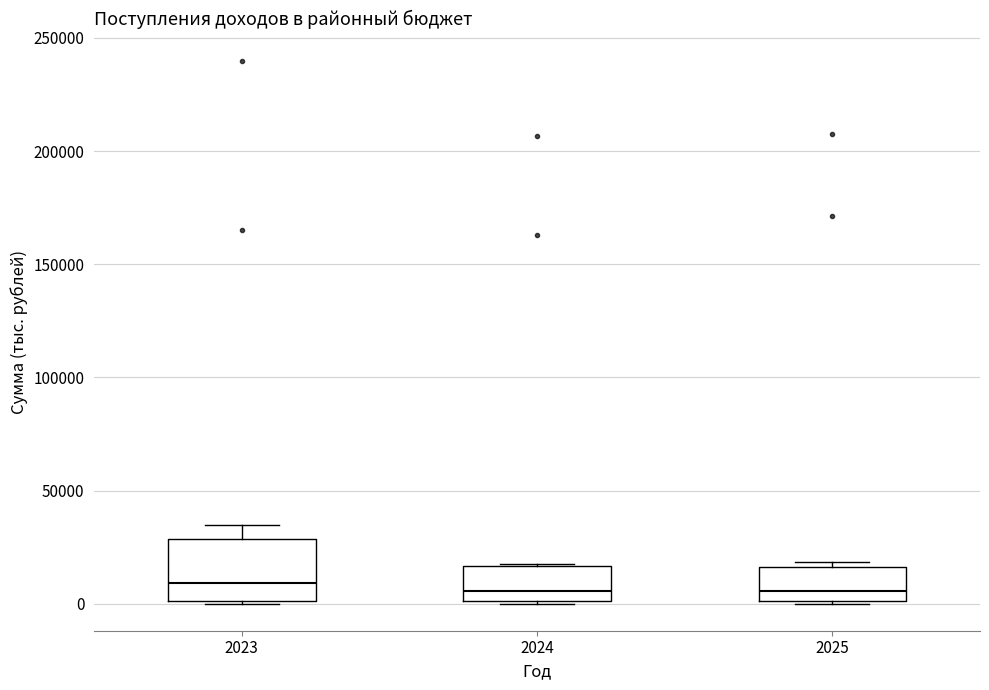

Comparing the boxes themselves (not the whiskers), which one is the tallest?

2023